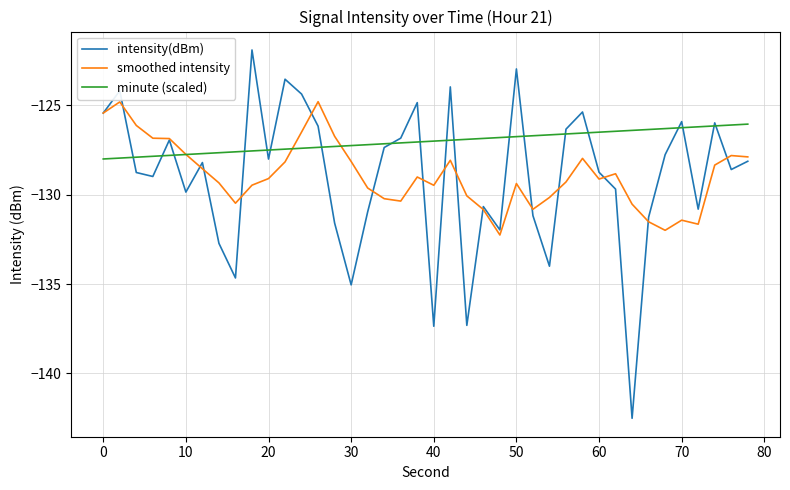

How many series are shown in this chart?

3